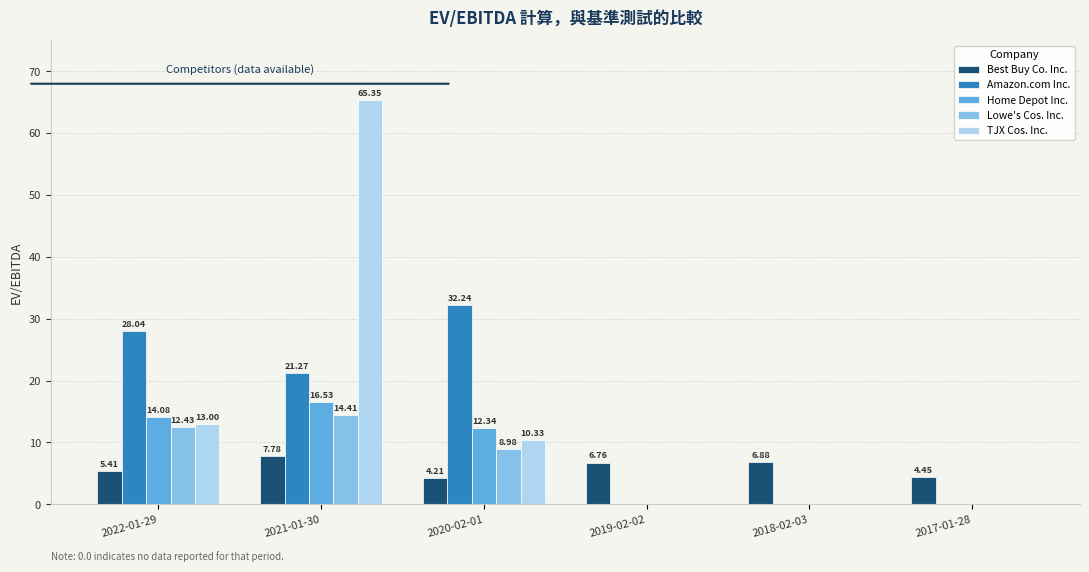

Count the number of categories in the chart.

6